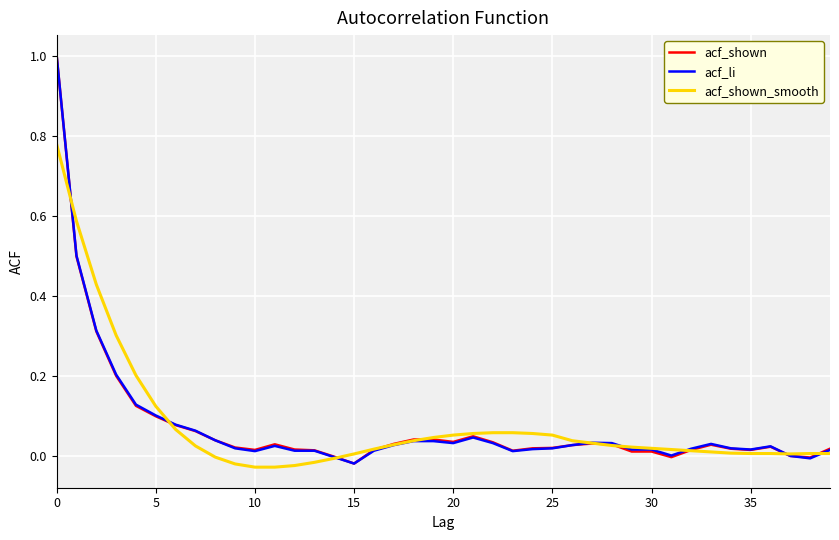

Is this an area chart (filled region under the line)?

No